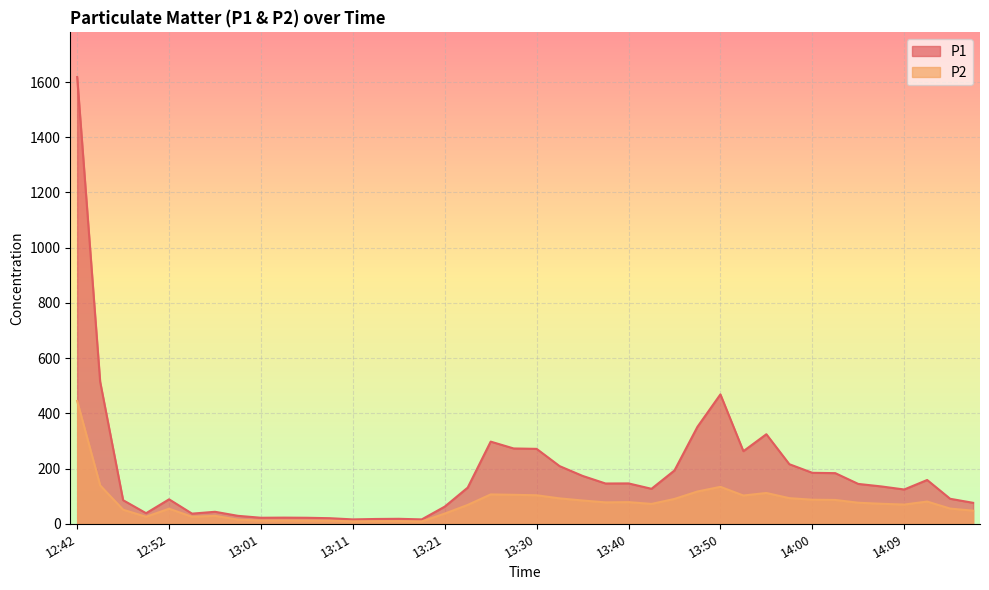

What is the difference between the highest and lowest values at 14:16?

28.5